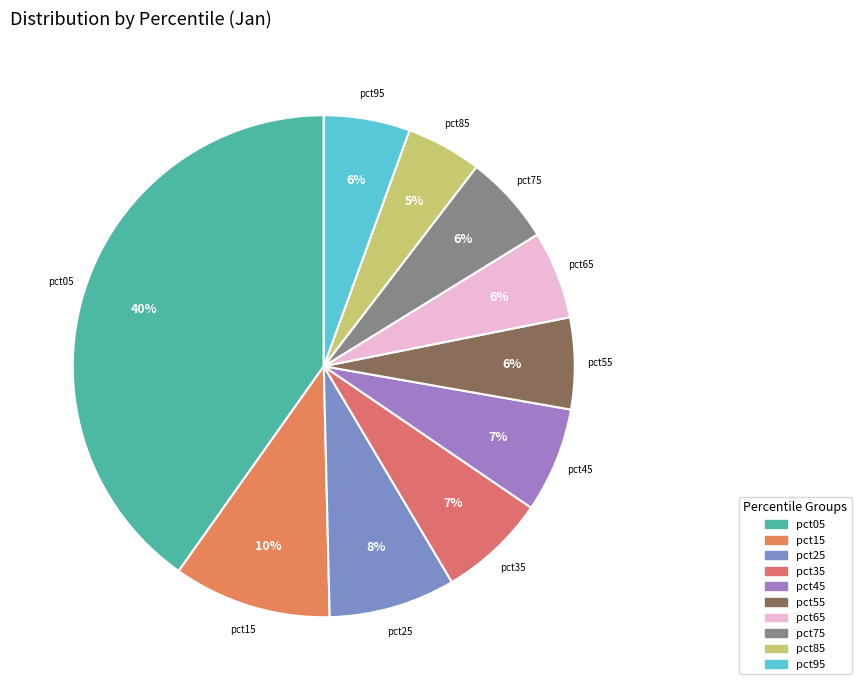

Does any single category account for the majority?

No